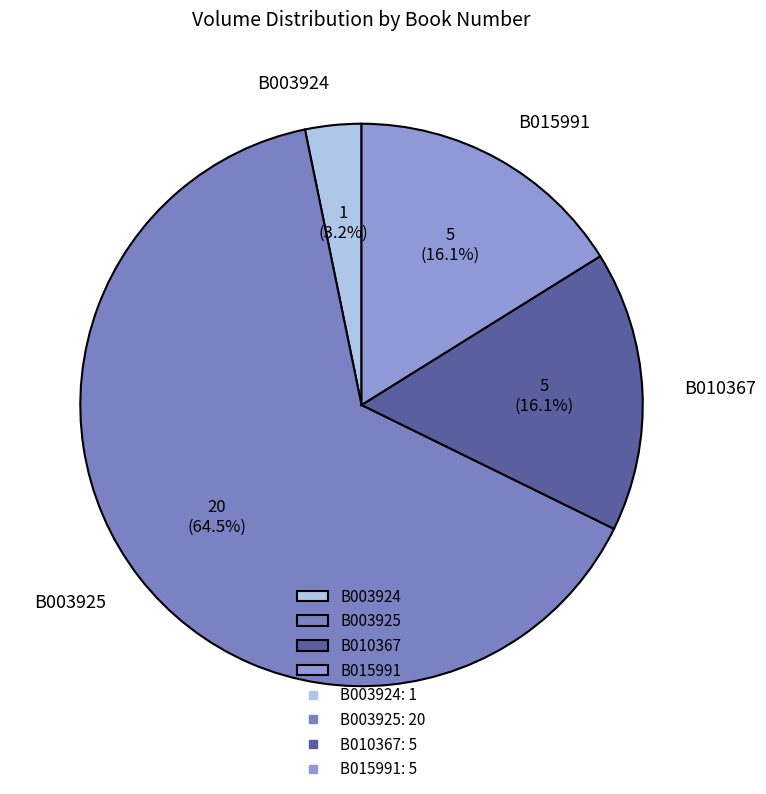

To the nearest percent, what is the difference between the B015991 and B003925 slice percentages?

48%